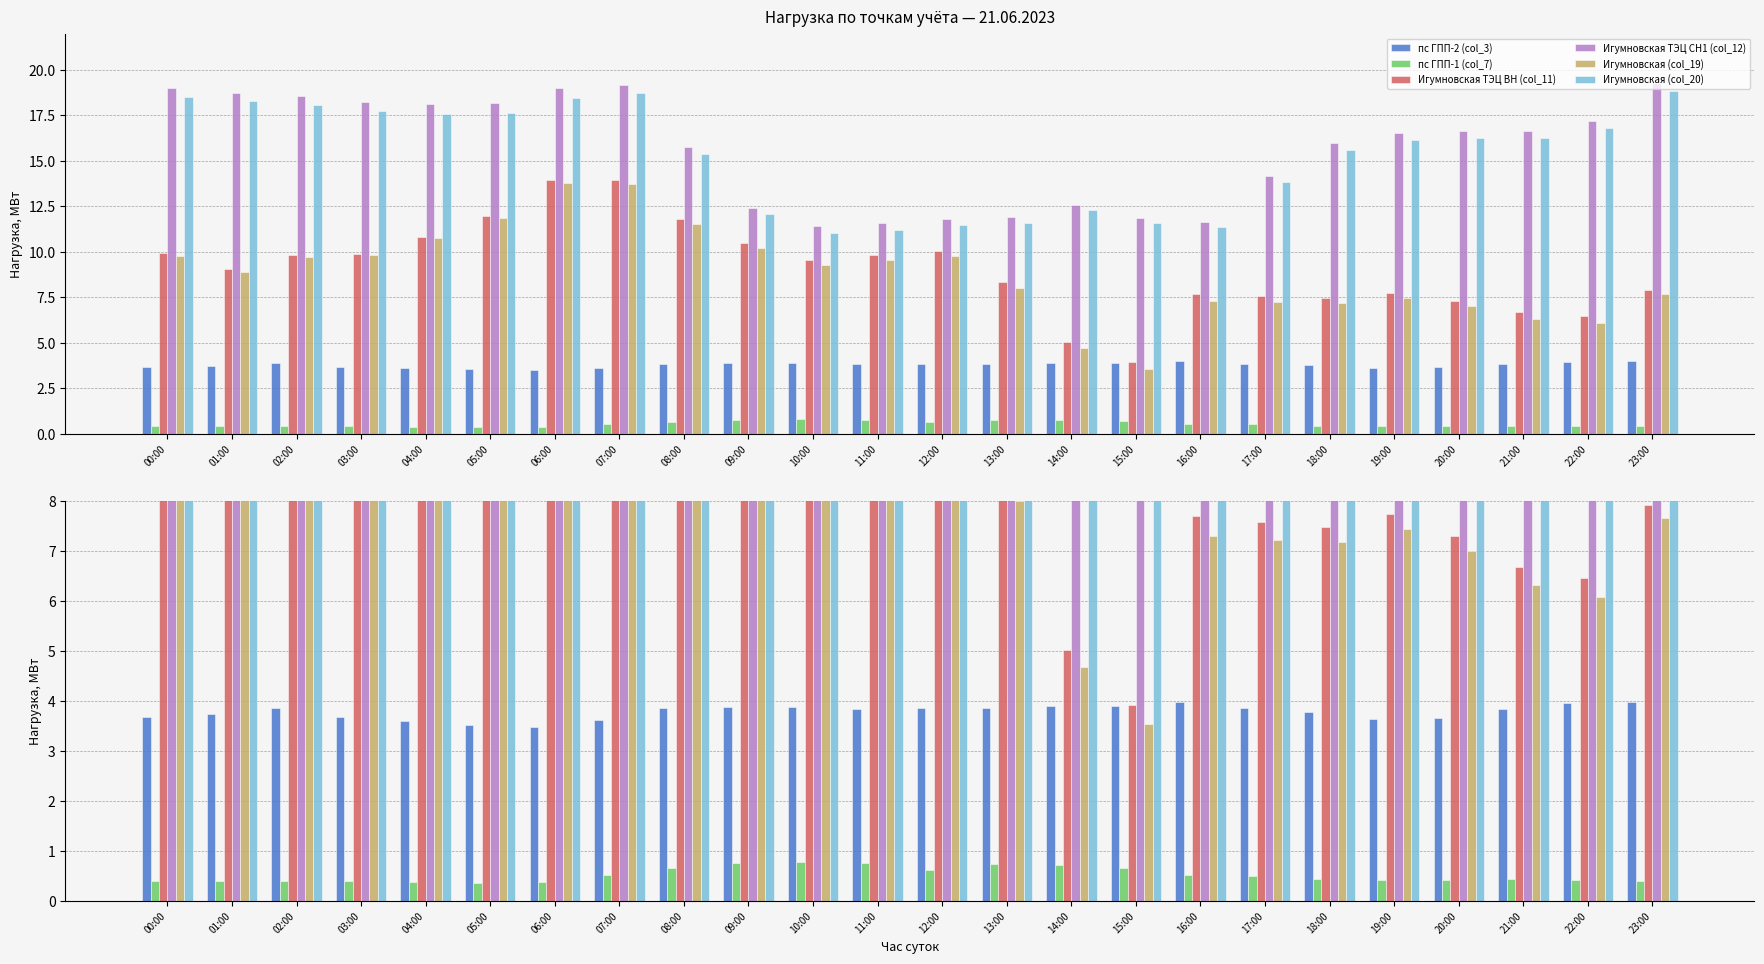

List the series in order of their peak value, lowest first.

пс ГПП-1 (col_7), пс ГПП-2 (col_3), Игумновская (col_19), Игумновская ТЭЦ ВН (col_11), Игумновская (col_20), Игумновская ТЭЦ СН1 (col_12)